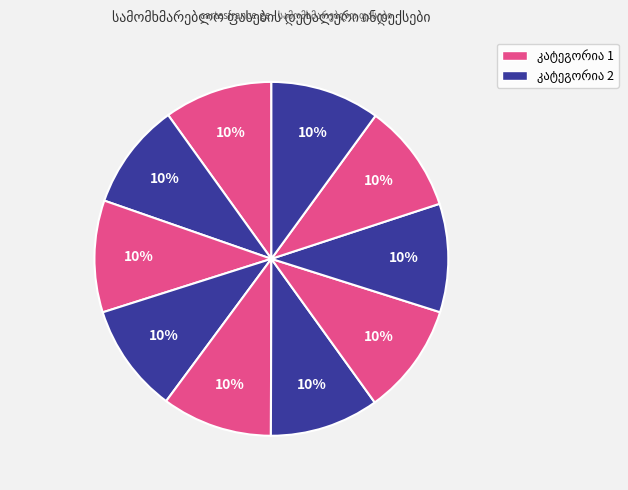

Count the number of slices in the pie.

10